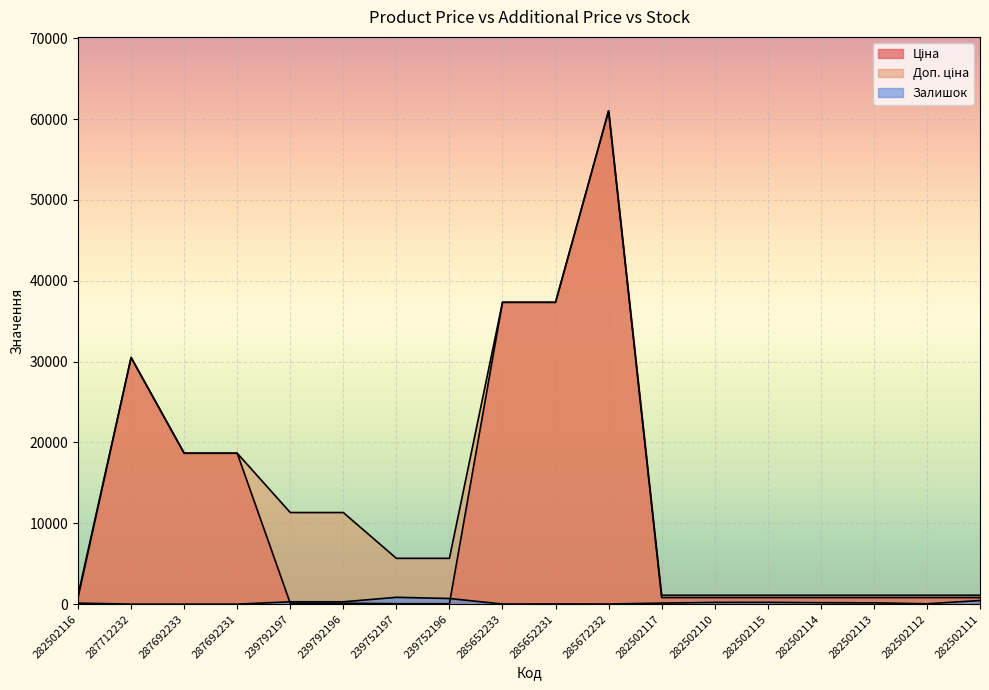

True or false: Доп. ціна and Ціна cross at least once.

False